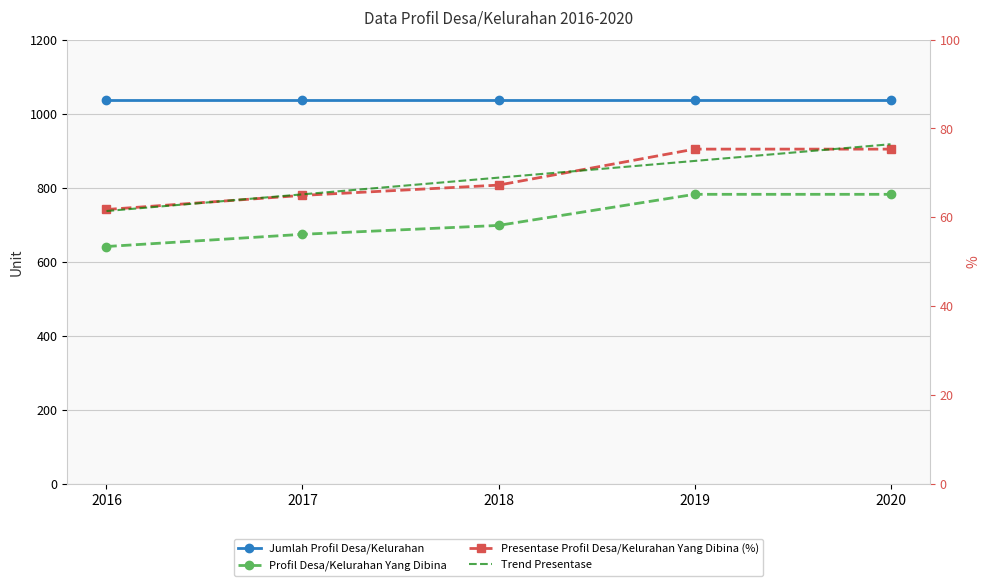

At which label is Jumlah Profil Desa/Kelurahan closest to 1038?

2016